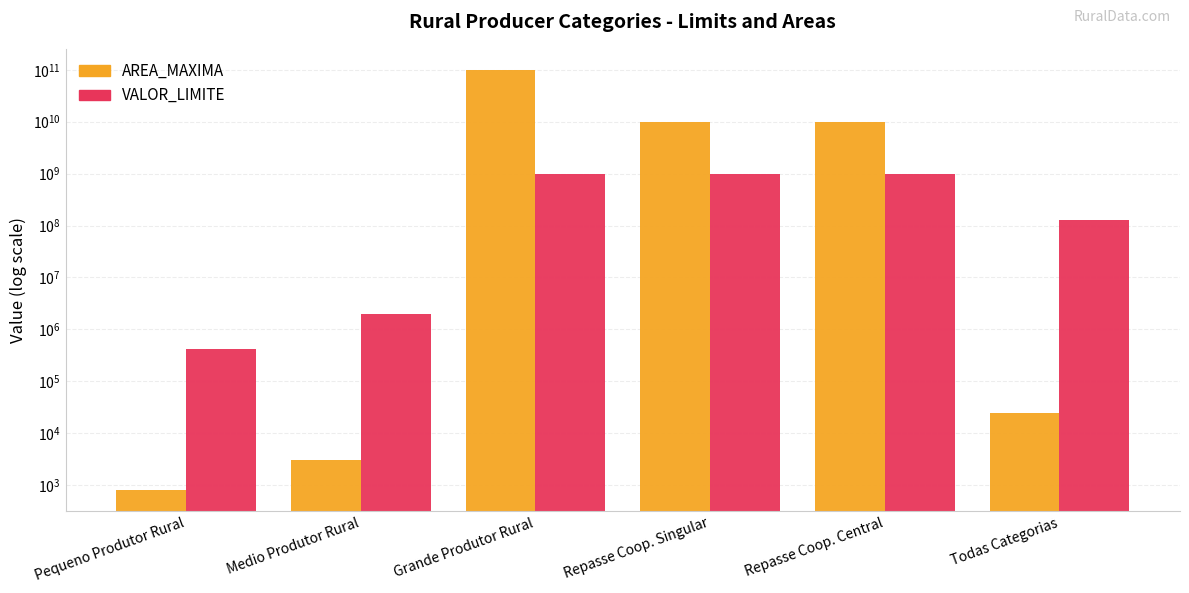

What position from the right is Pequeno Produtor Rural?

6